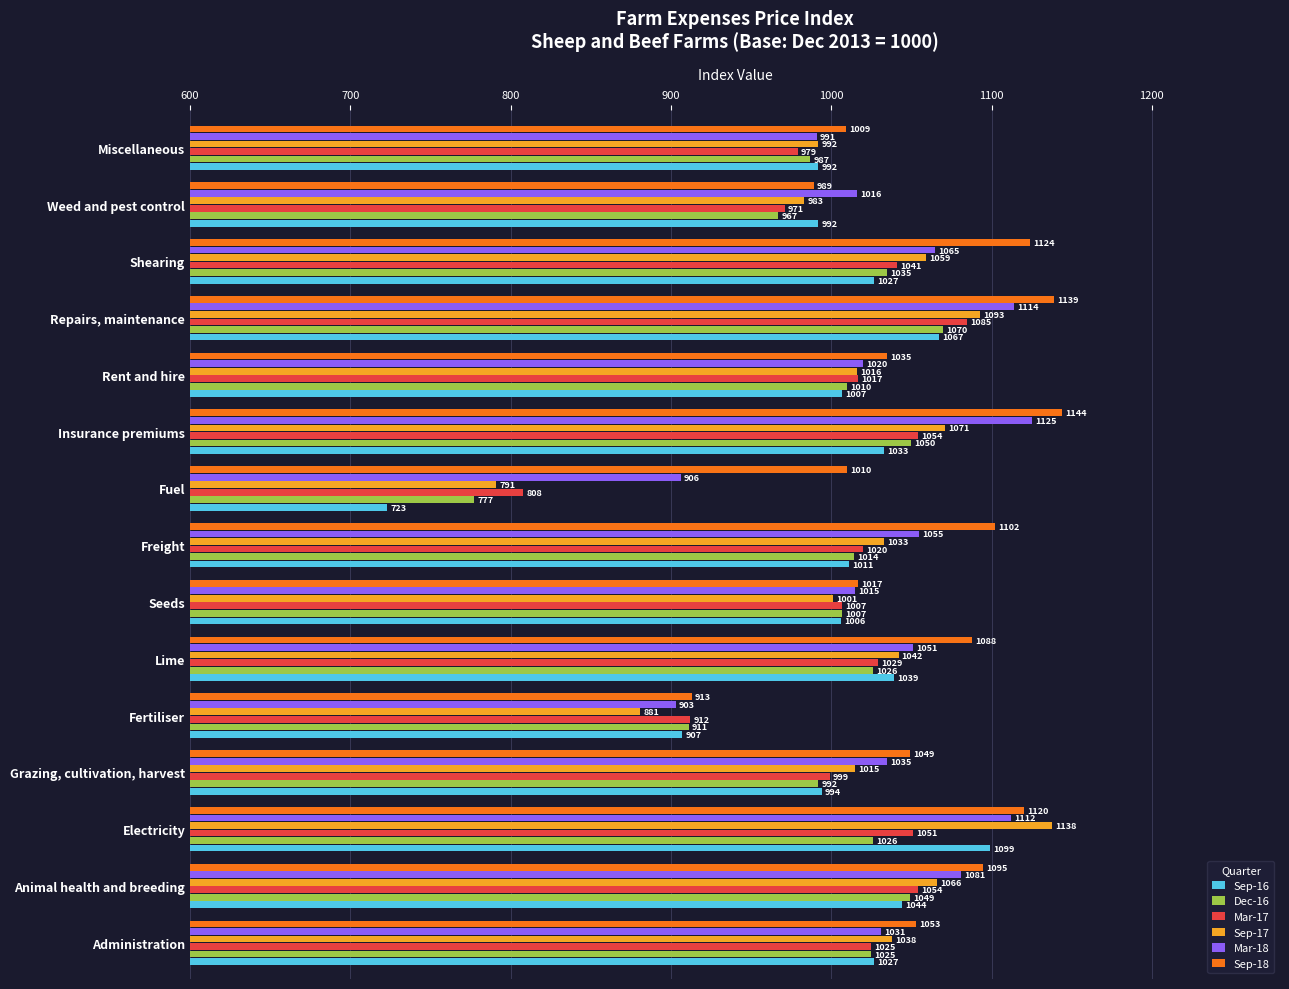

Which series has the widest spread of values?

Sep-16